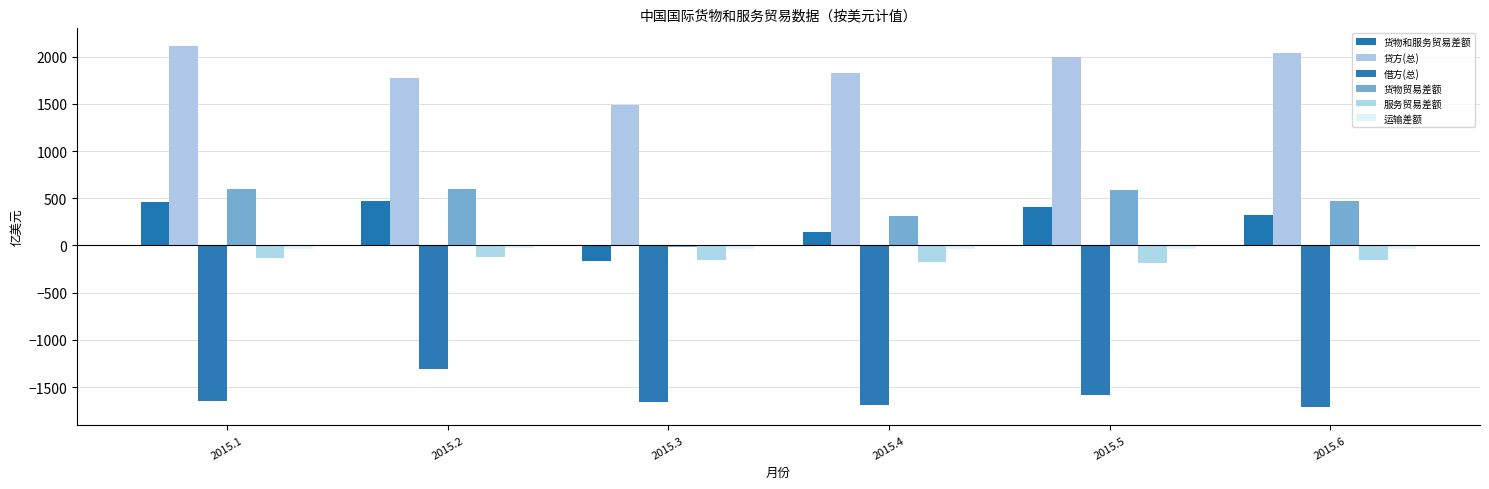

Read the 借方(总) value at 2015.5.

-1585.0